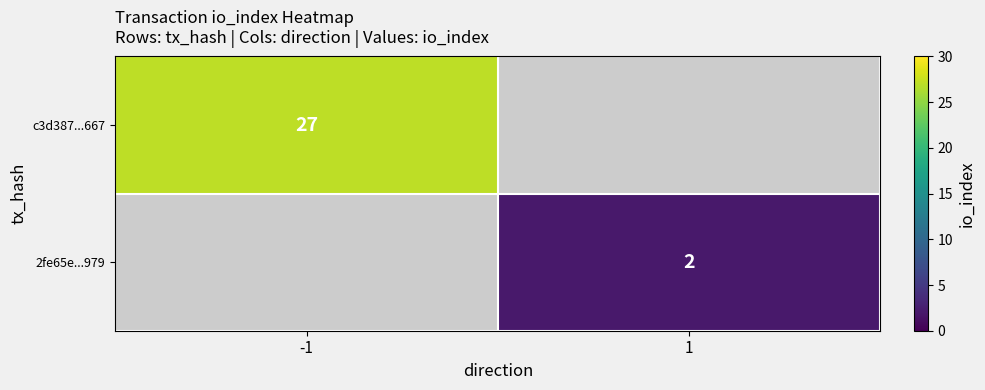

True or false: c3d387...667 has a value of 17 at -1.

False